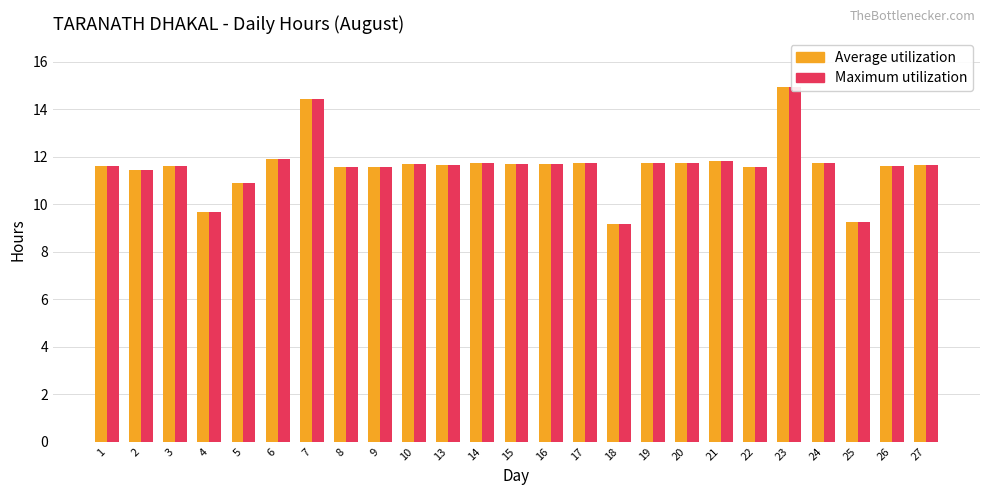

Reading right to left, list all the values displayed in this chart.

Average utilization: 27=11.7	26=11.6	25=9.3	24=11.8	23=14.9	22=11.6	21=11.8	20=11.7	19=11.8	18=9.2	17=11.8	16=11.7	15=11.7	14=11.7	13=11.7	10=11.7	9=11.6	8=11.6	7=14.4	6=11.9	5=10.9	4=9.7	3=11.6	2=11.4	1=11.6
Maximum utilization: 27=11.7	26=11.6	25=9.3	24=11.8	23=14.9	22=11.6	21=11.8	20=11.7	19=11.8	18=9.2	17=11.8	16=11.7	15=11.7	14=11.7	13=11.7	10=11.7	9=11.6	8=11.6	7=14.4	6=11.9	5=10.9	4=9.7	3=11.6	2=11.4	1=11.6